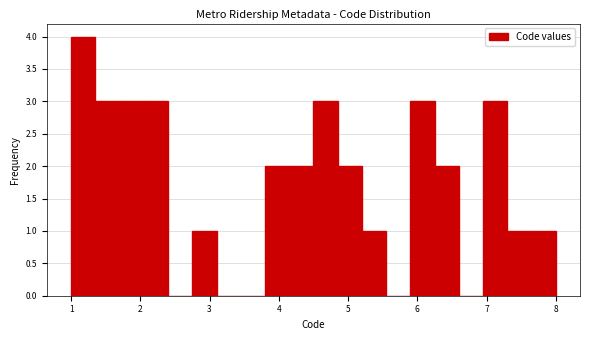

Read against the x-axis, roughly where is the centre of the tallest bar?

1.2